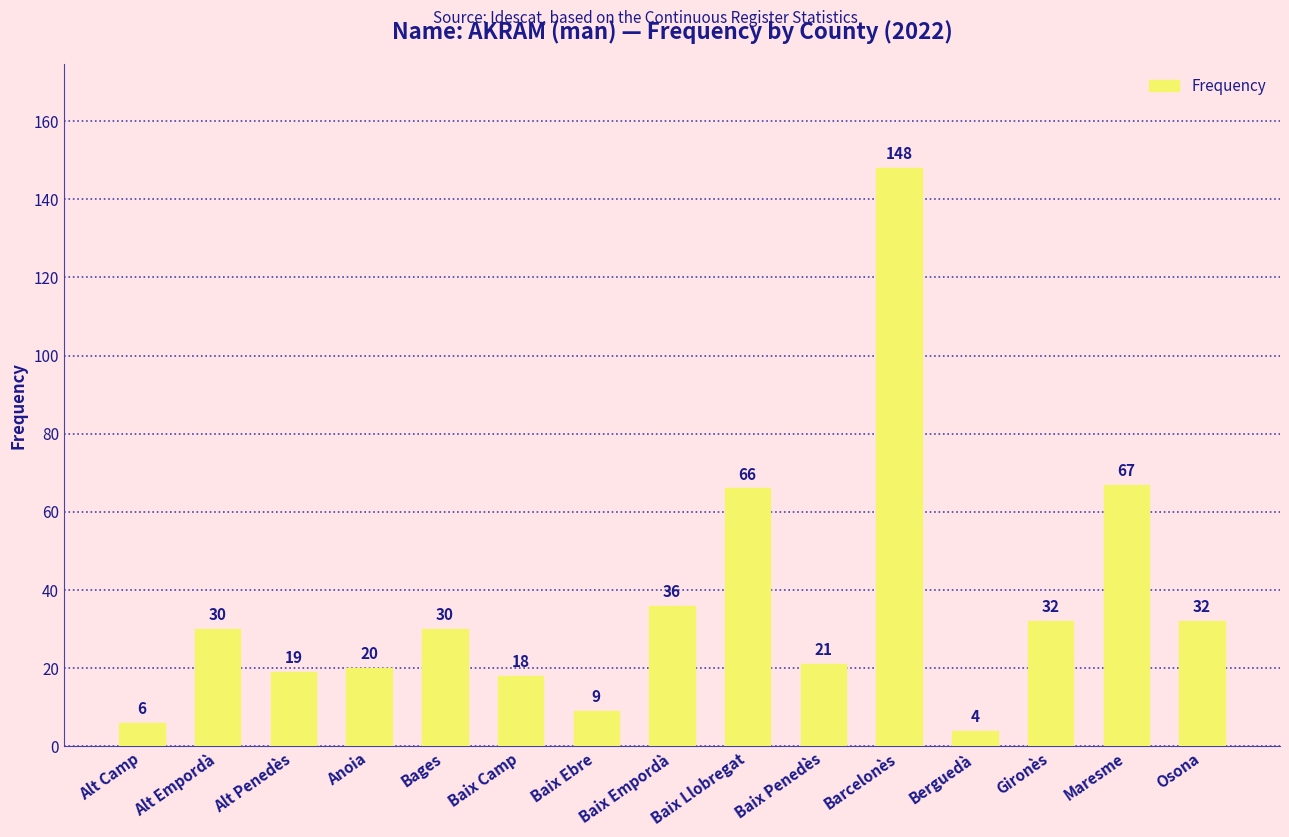

Reading left to right, transcribe all the data shown in this chart.

Alt Camp=6	Alt Empordà=30	Alt Penedès=19	Anoia=20	Bages=30	Baix Camp=18	Baix Ebre=9	Baix Empordà=36	Baix Llobregat=66	Baix Penedès=21	Barcelonès=148	Berguedà=4	Gironès=32	Maresme=67	Osona=32